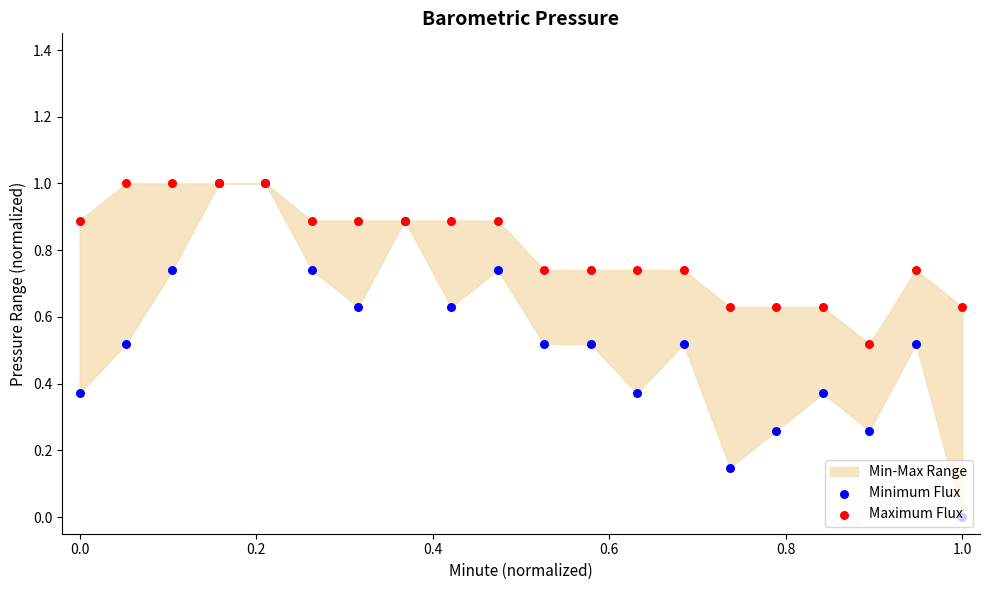

Is the value of Maximum Flux at 13 greater than the value of Minimum Flux at 16?

Yes